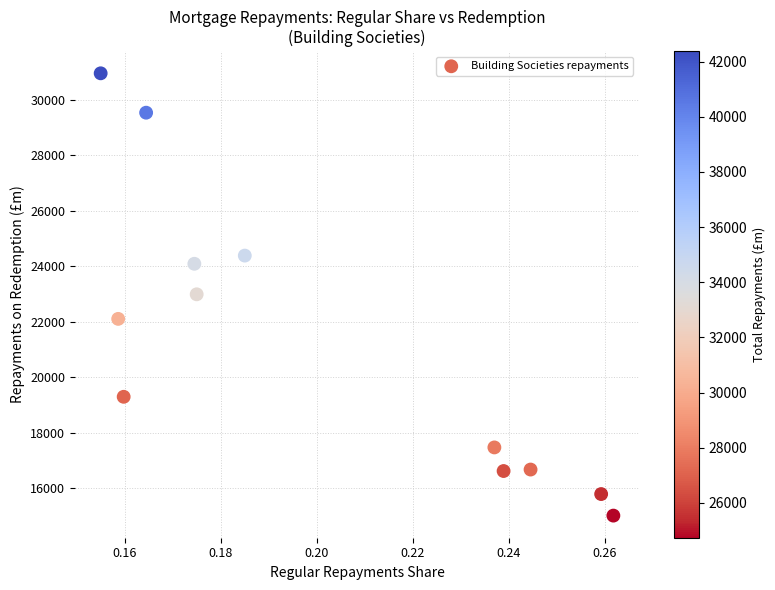

What is the average Y value?

21242